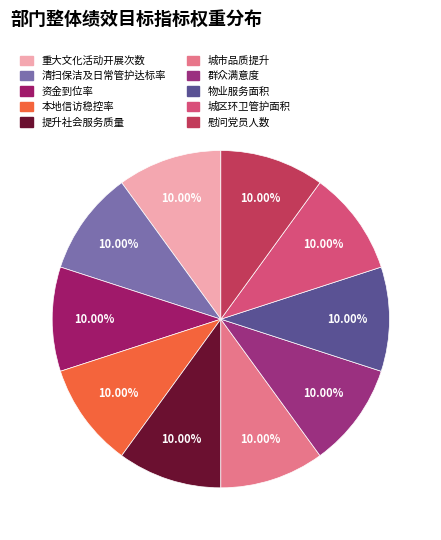

Rank the categories by value from lowest to highest.

重大文化活动开展次数, 城市品质提升, 提升社会服务质量, 本地信访稳控率, 群众满意度, 清扫保洁及日常管护达标率, 资金到位率, 慰问党员人数, 城区环卫管护面积, 物业服务面积